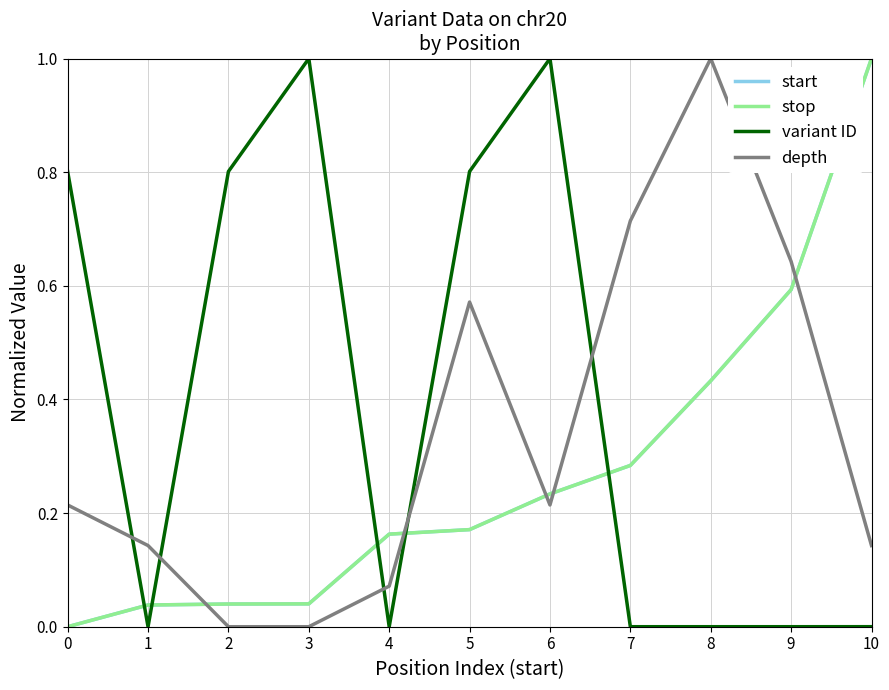

Between which two adjacent categories do variant ID and start first intersect?

0 and 1